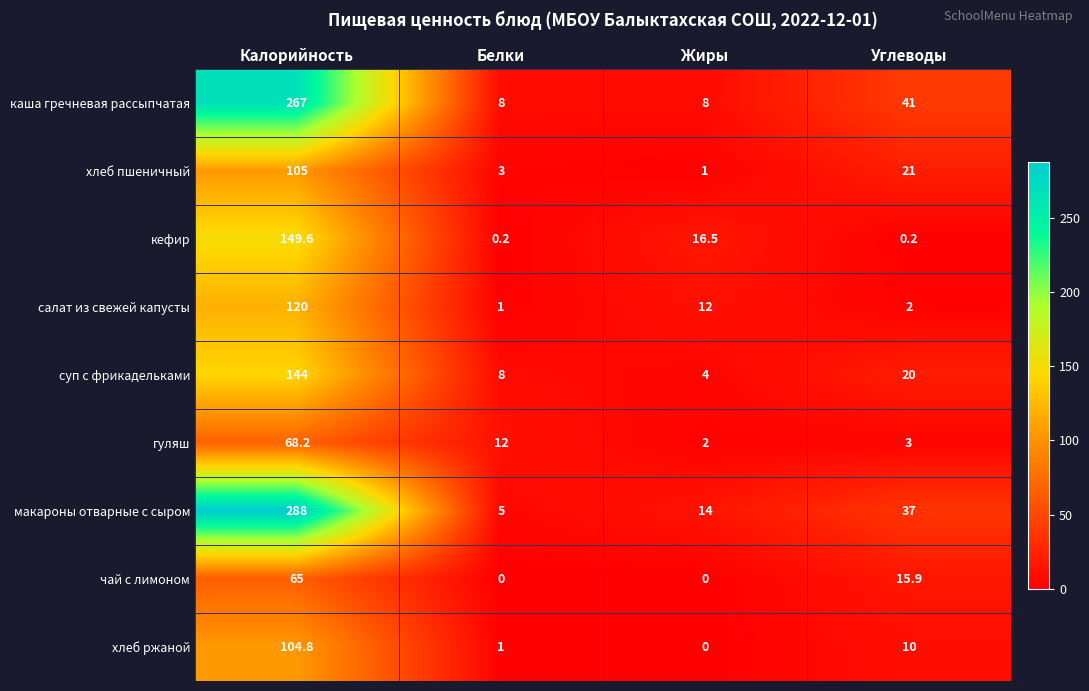

How many data points in кефир are above 16?

2